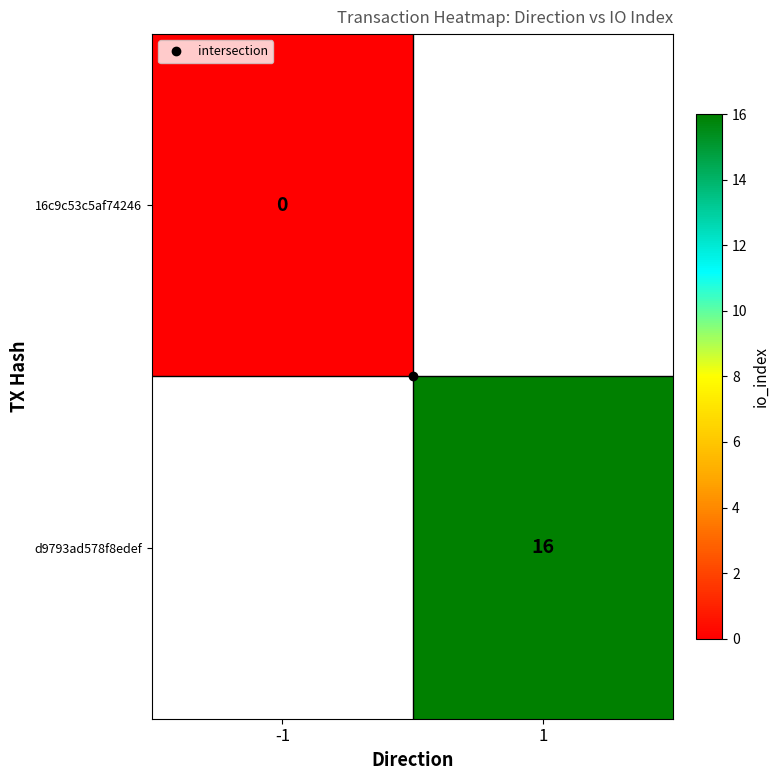

True or false: d9793ad578f8edef has a value of 16.0 at 1.

True